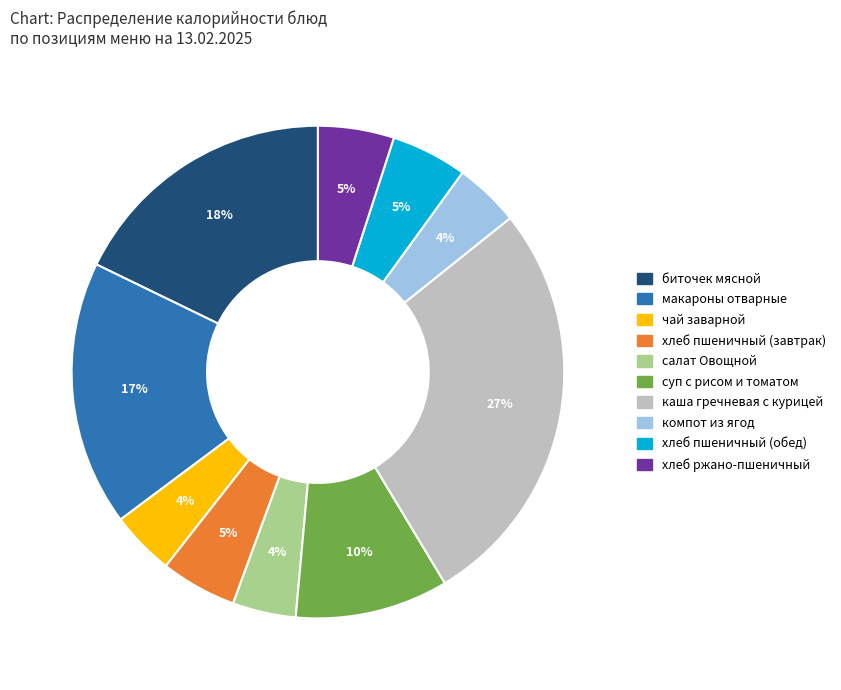

Approximately how many times larger is the value at салат Овощной compared to компот из ягод?

1.0